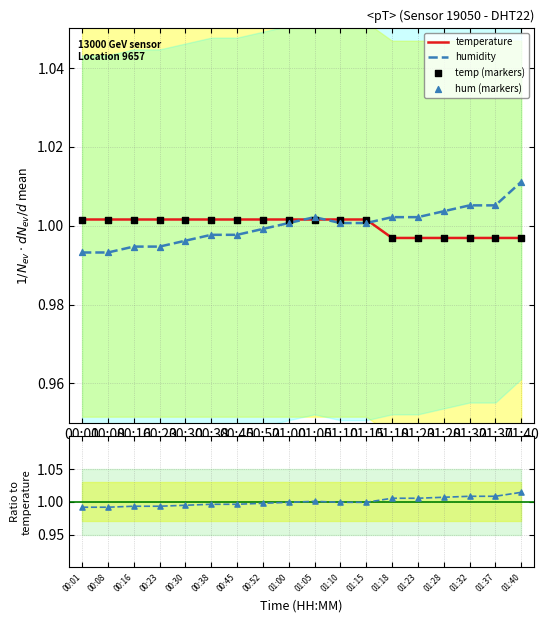

The value of temperature at 01:40 is 1.8. True or false?

False